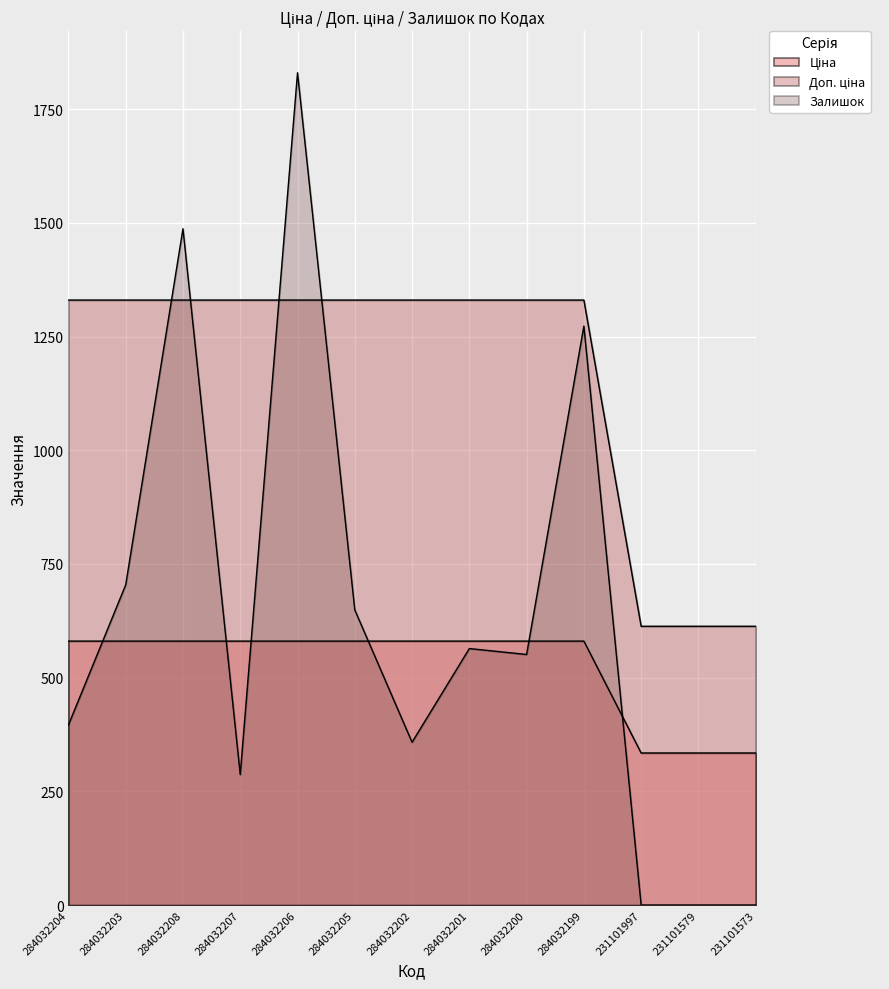

Between 284032201 and 284032203, which is larger?

284032201